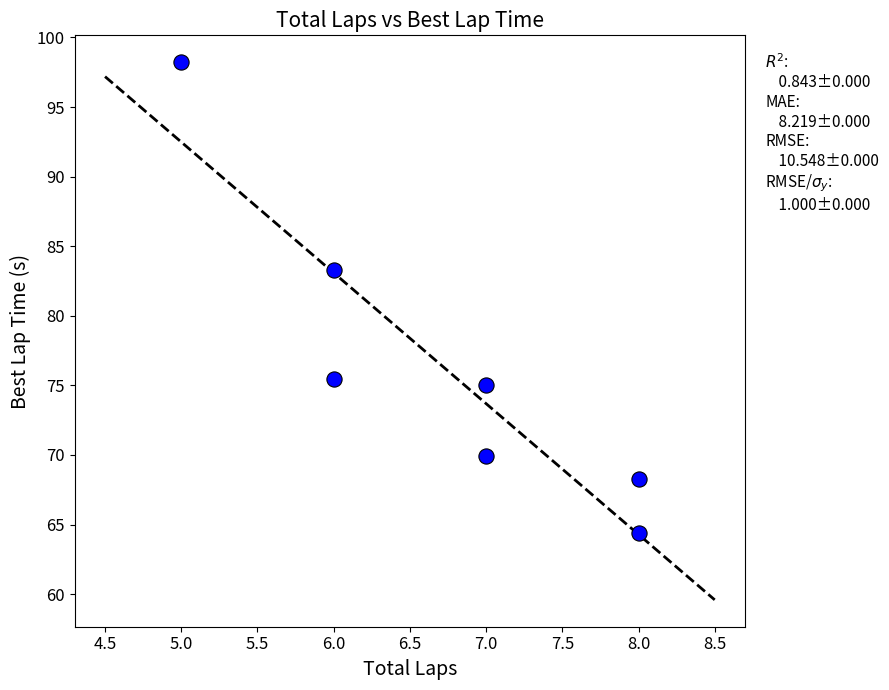

What is the range of X values (max minus min)?

3.0